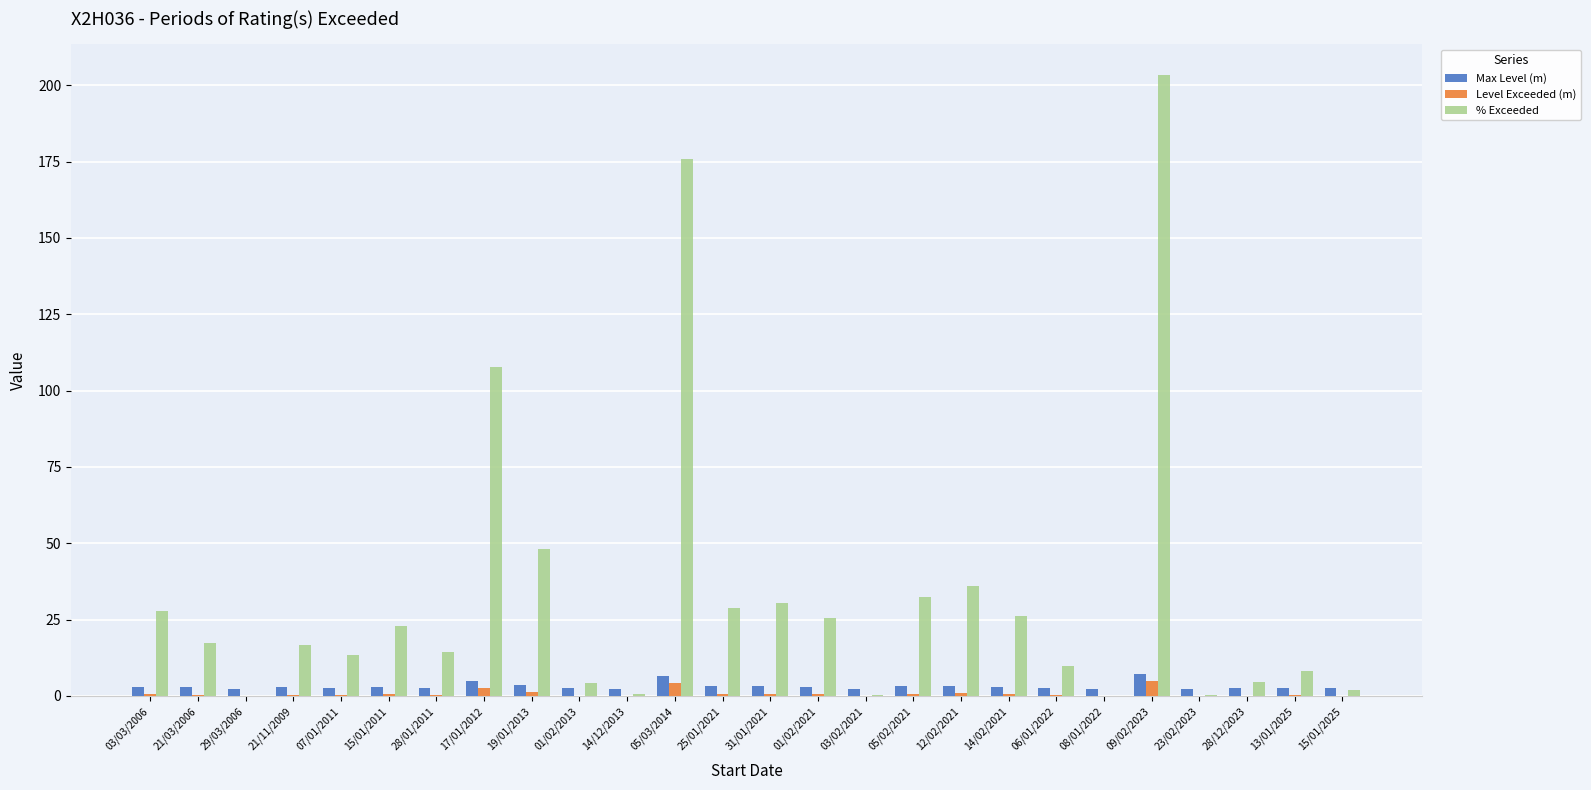

At which category is the sum across all series the highest?

09/02/2023